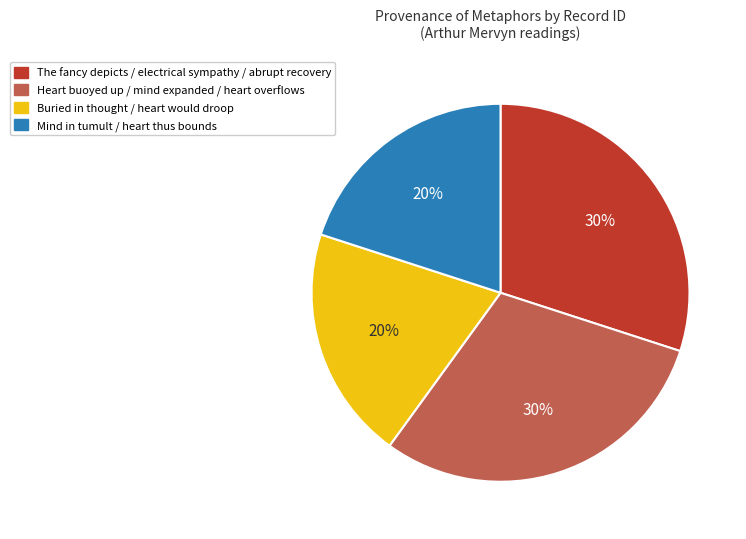

To the nearest percent, what is the combined percentage of Mind in tumult / heart thus bounds and Buried in thought / heart would droop?

40%